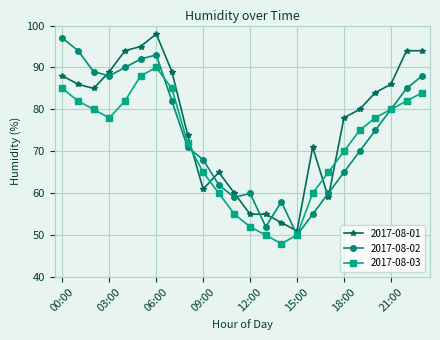

True or false: 2017-08-02 has more than 1 points higher than both neighbors.

True